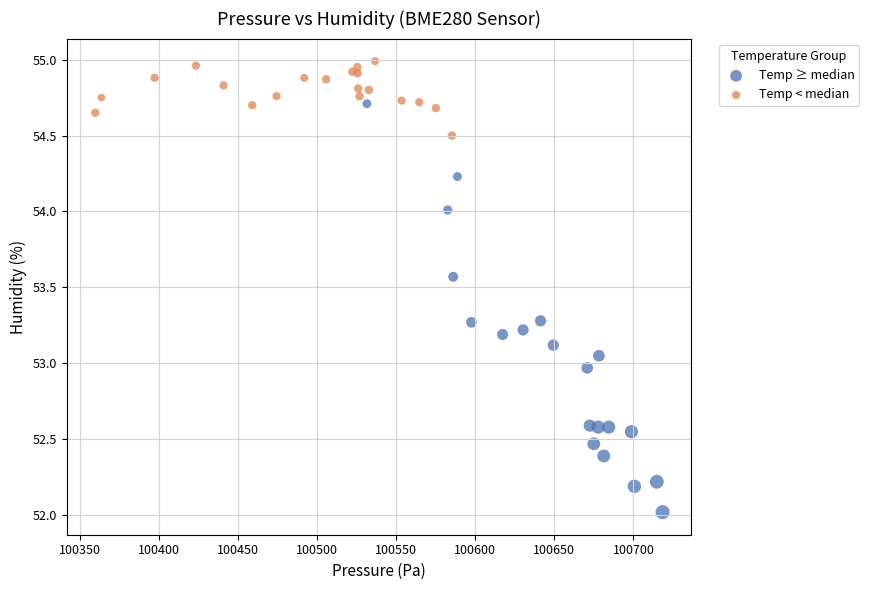

Which series has the widest spread of Y values?

Temp ≥ median